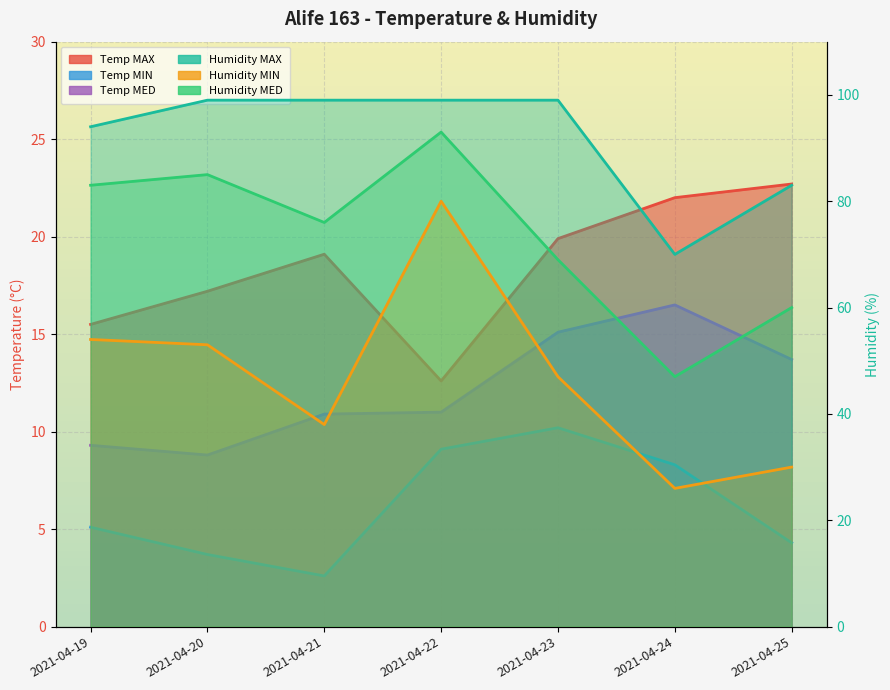

In Humidity MIN, how many points are higher than both neighbors (excluding endpoints)?

1